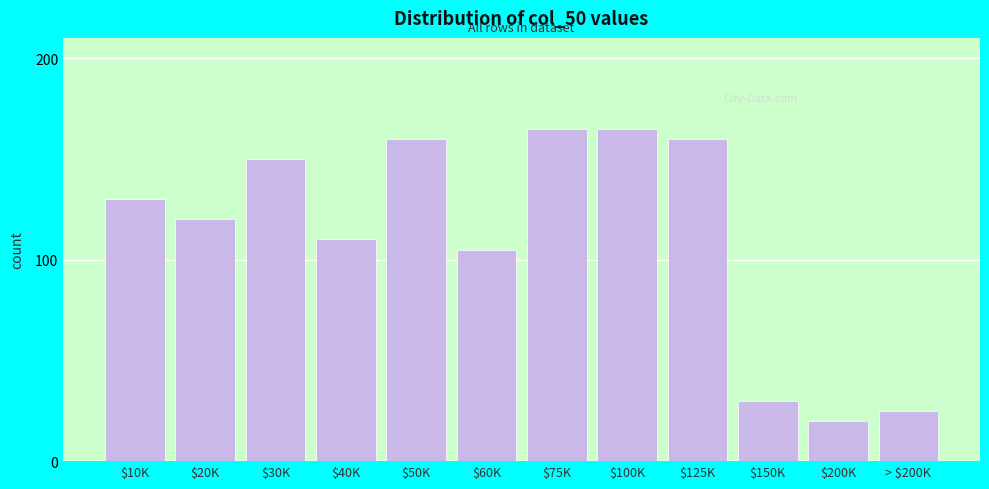

Reading left to right, extract all data points from this chart.

130	120	150	110	160	105	165	165	160	30	20	25